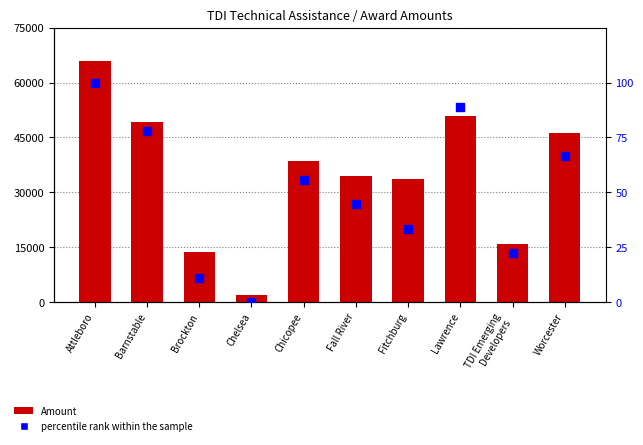

What are all the series names shown in the legend?

Amount, percentile rank within the sample